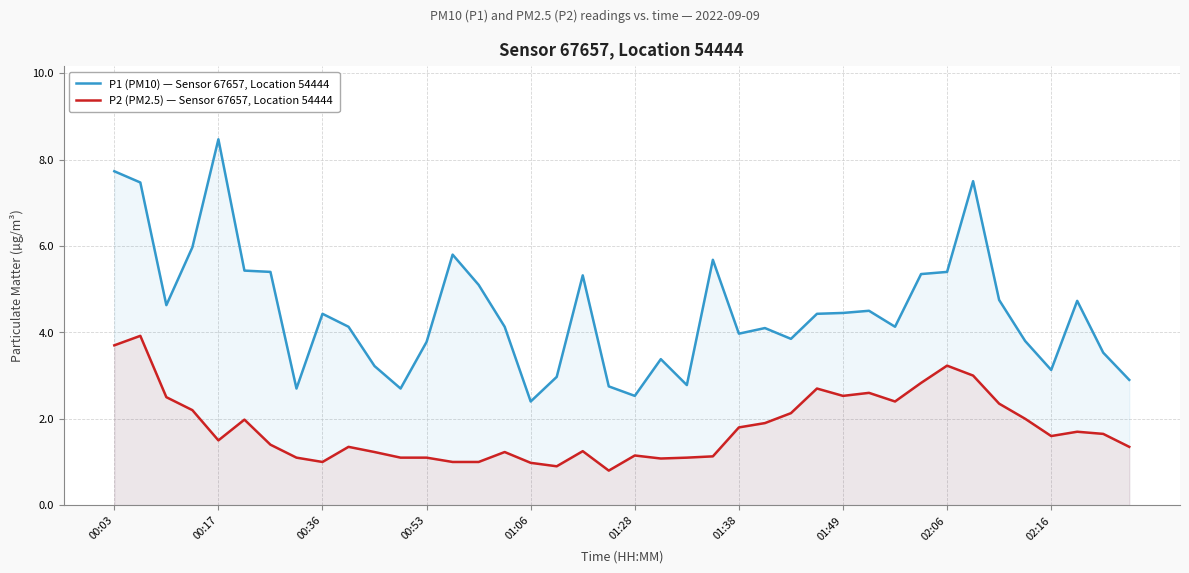

Which series has the widest spread of values?

P1 (PM10) — Sensor 67657, Location 54444